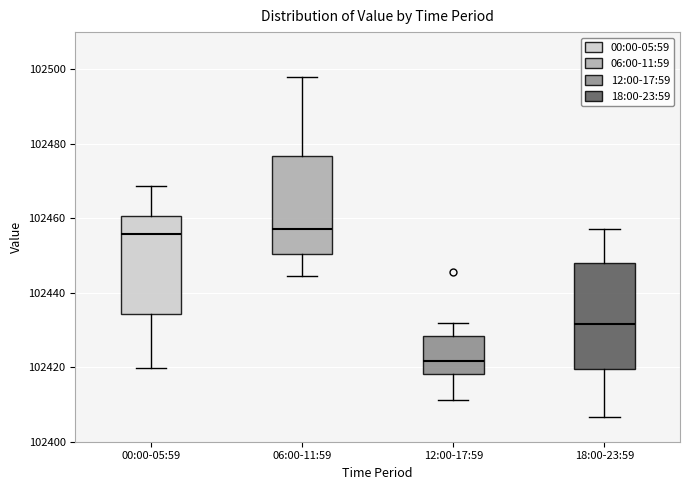

Where is the lower edge of the box for 06:00-11:59 on the y-axis? The values are not printed on the chart, so give them approximately, as read against the axis.

102450